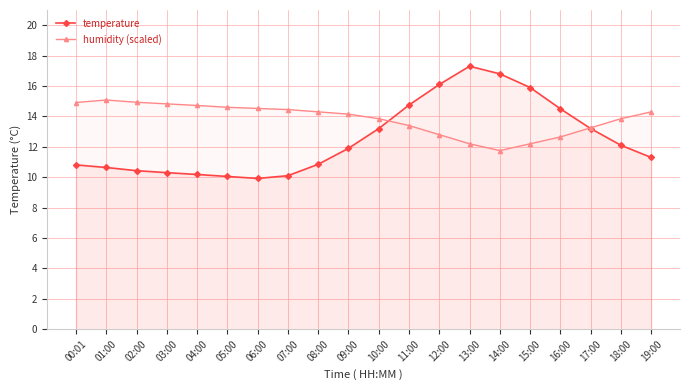

True or false: humidity (scaled) has more than 2 interior local peaks.

False